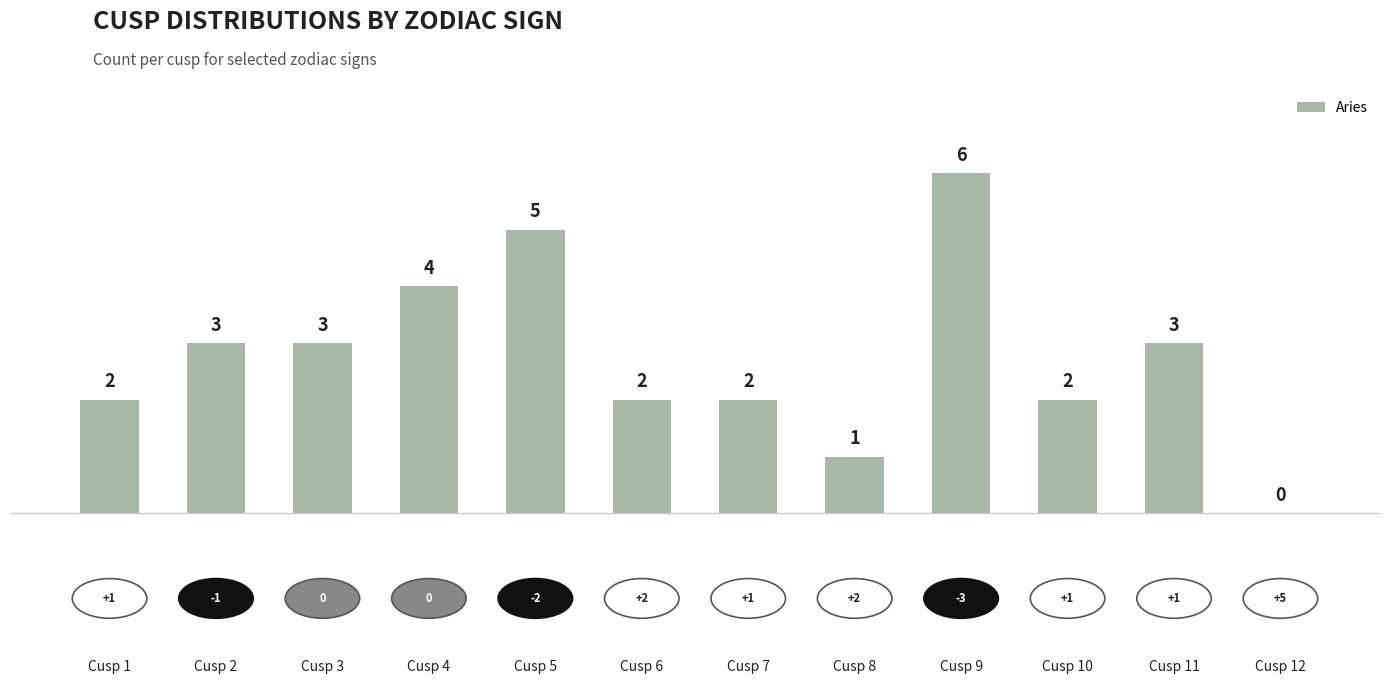

How many positive values are there?

11